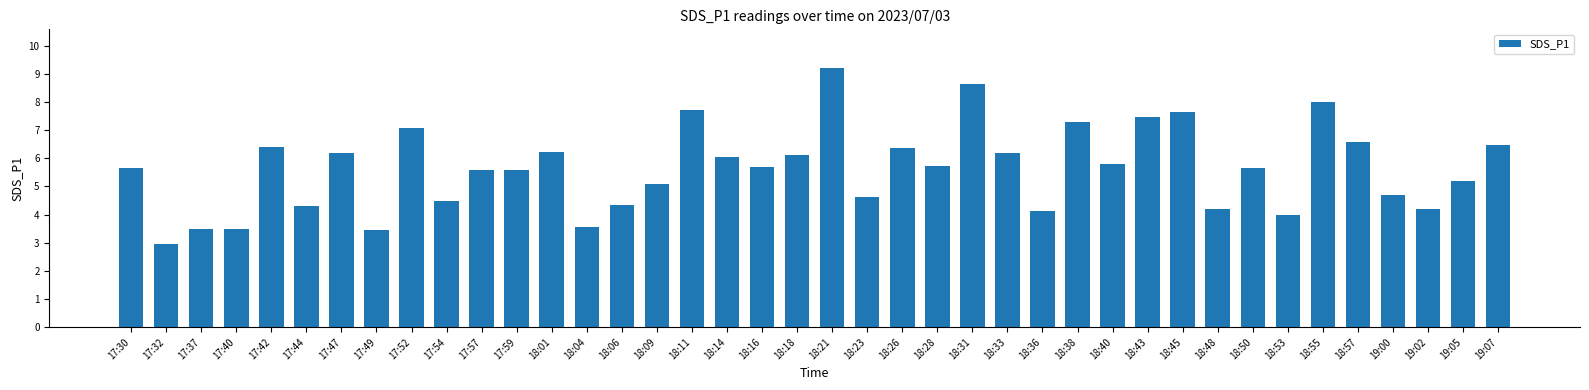

What is the value of the 8th bar from the left?

3.5